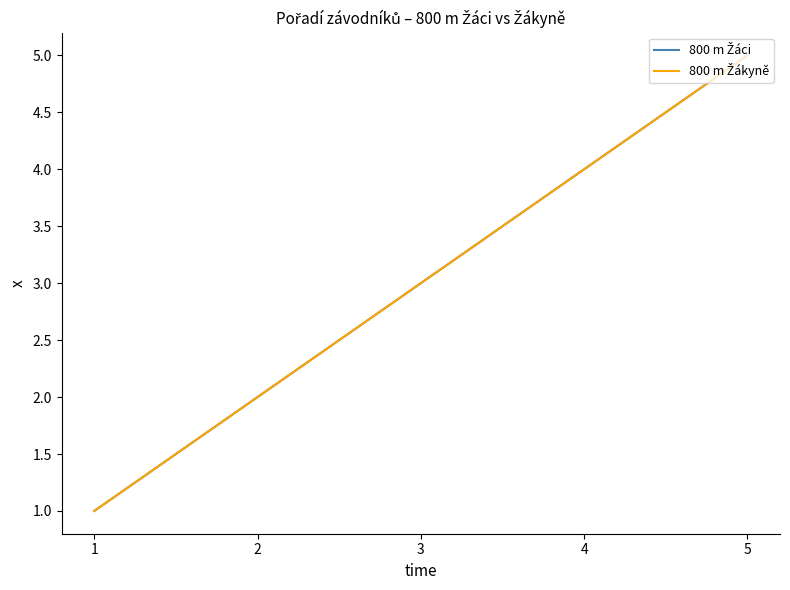

What is the difference between the maximum and second lowest values in the 800 m Žáci series?

3